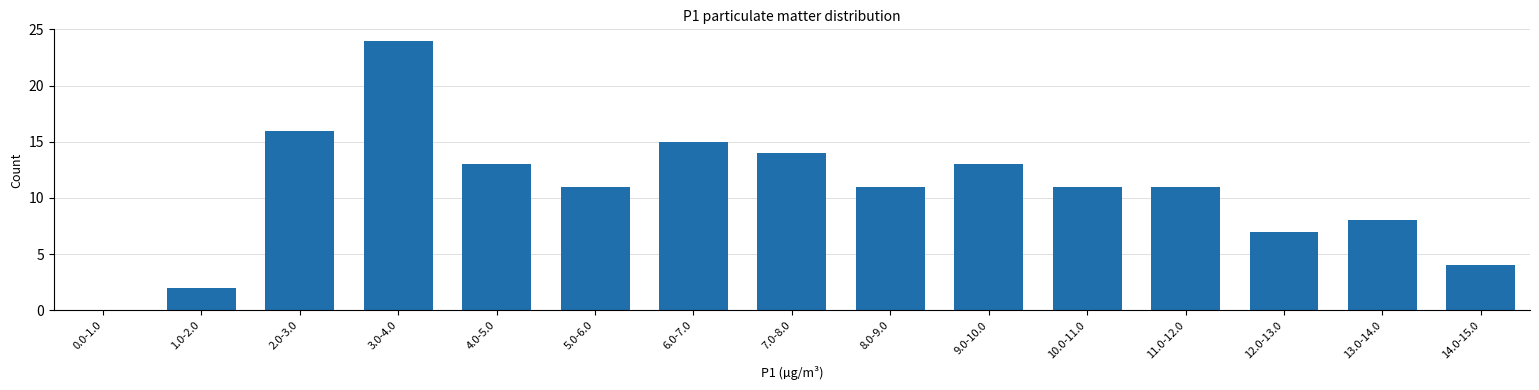

Reading right to left, what are all the values shown in this chart?

14.0-15.0=4	13.0-14.0=8	12.0-13.0=7	11.0-12.0=11	10.0-11.0=11	9.0-10.0=13	8.0-9.0=11	7.0-8.0=14	6.0-7.0=15	5.0-6.0=11	4.0-5.0=13	3.0-4.0=24	2.0-3.0=16	1.0-2.0=2	0.0-1.0=0